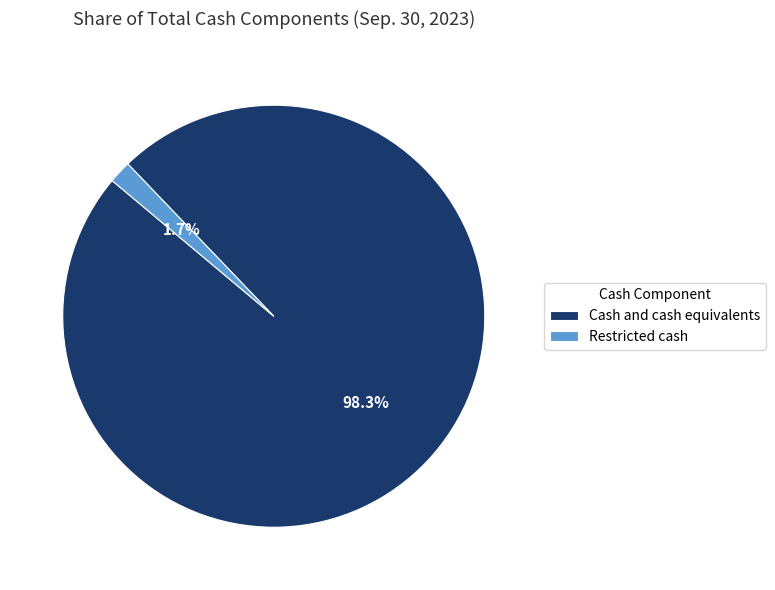

How many segments does this pie chart have?

2